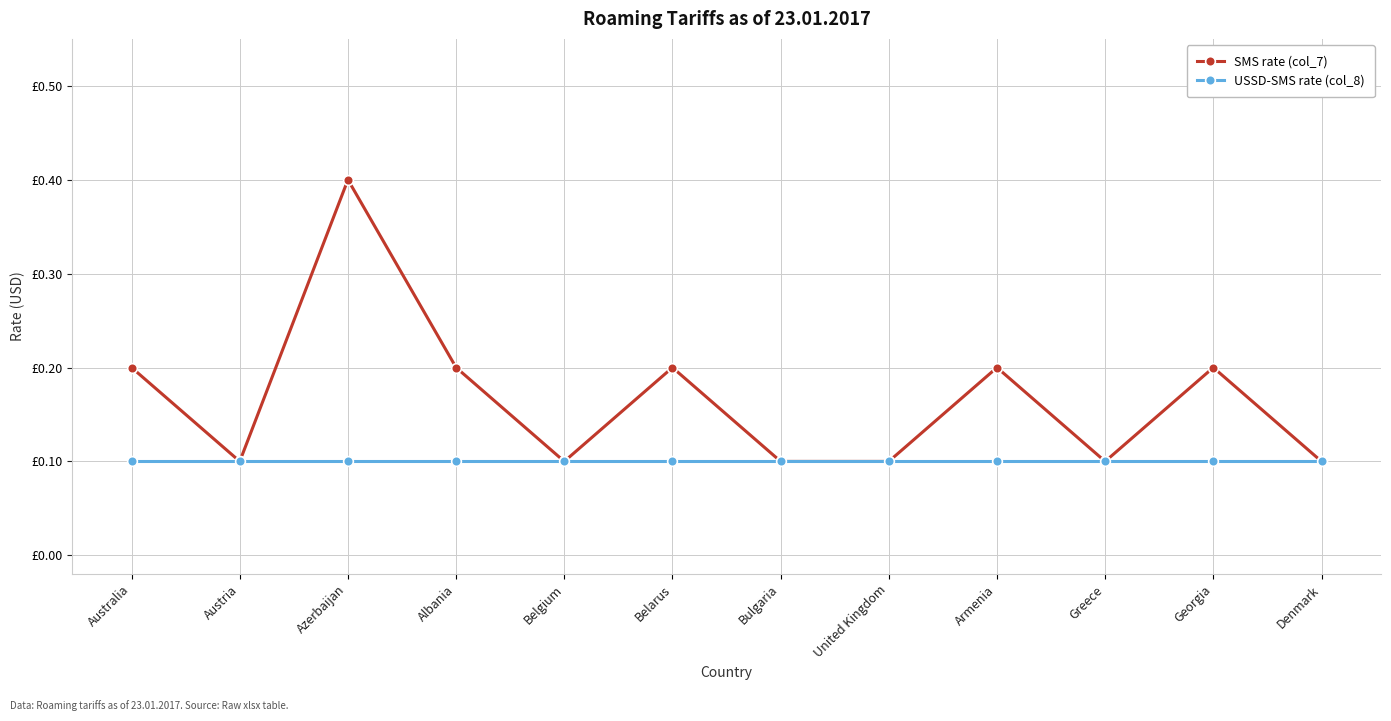

What is the maximum value for USSD-SMS rate (col_8)?

0.1